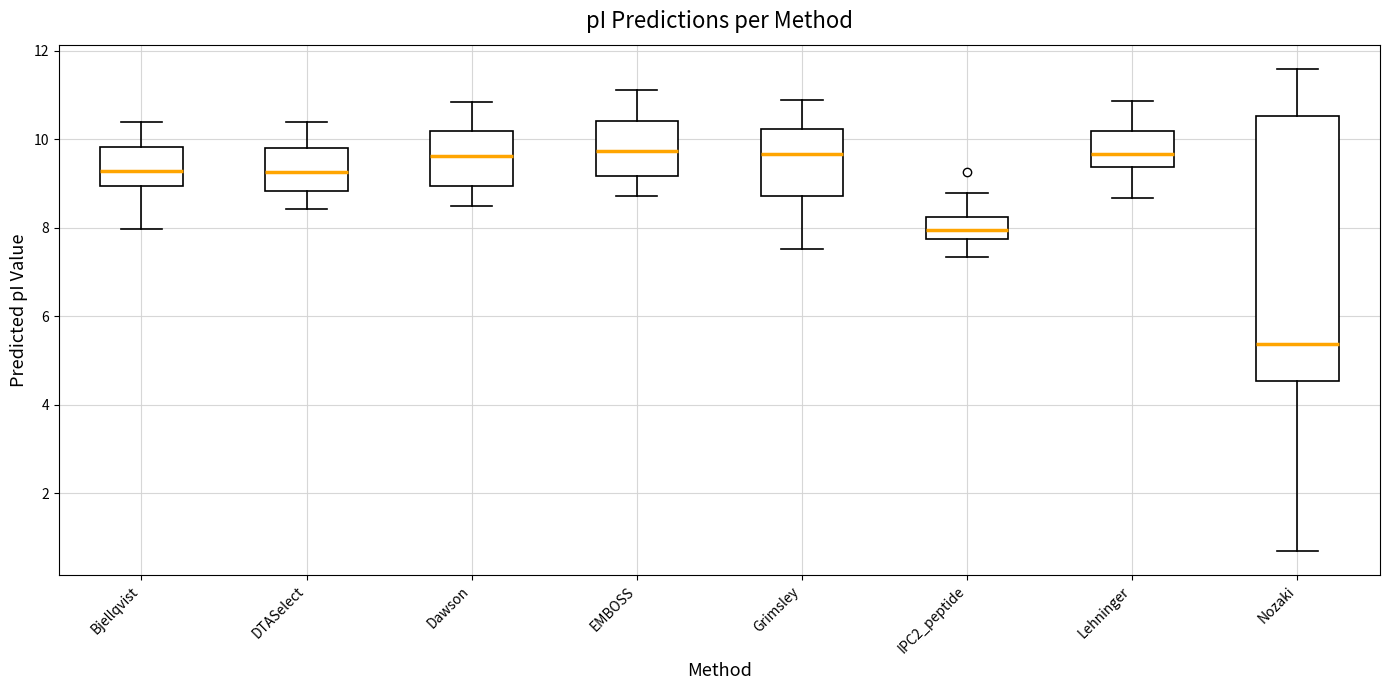

Where is the upper edge of the box for Lehninger on the y-axis? The values are not printed on the chart, so give them approximately, as read against the axis.

10.2